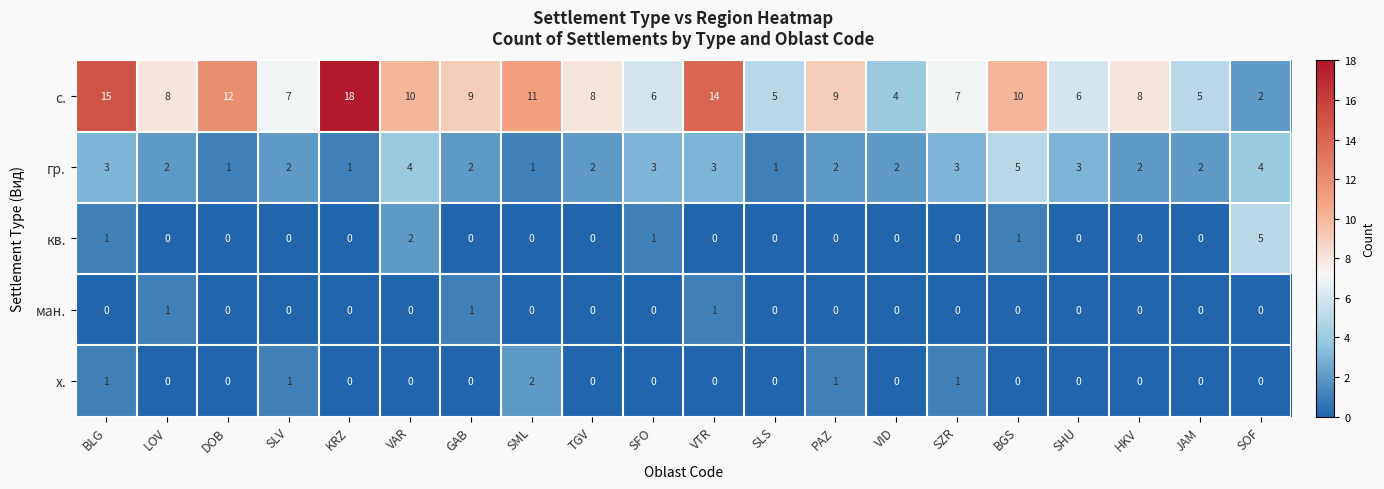

Which label corresponds to the largest value in the chart?

KRZ